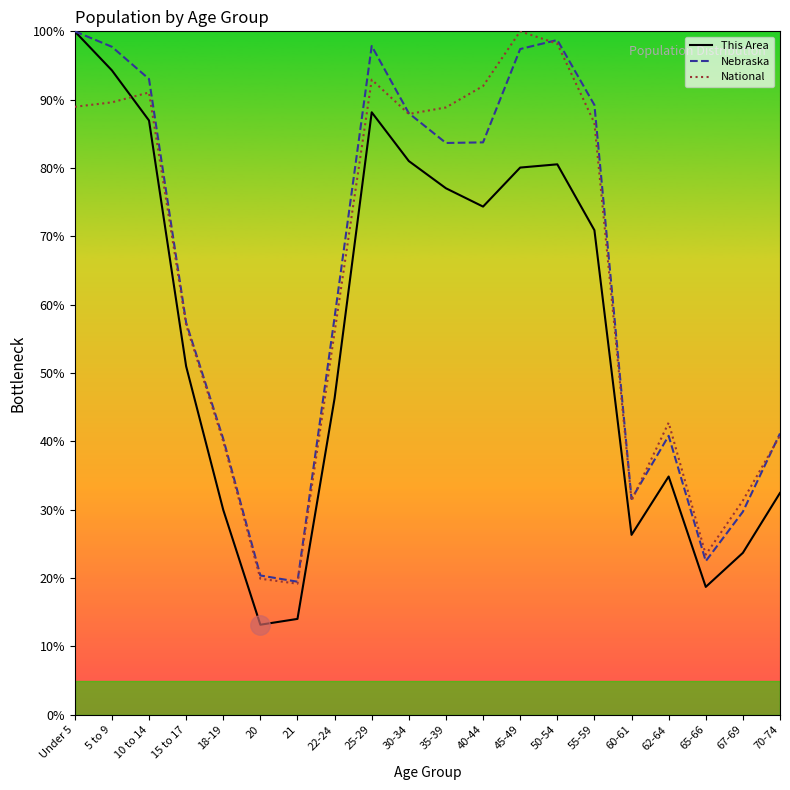

Where is the first local maximum for This Area?

25-29